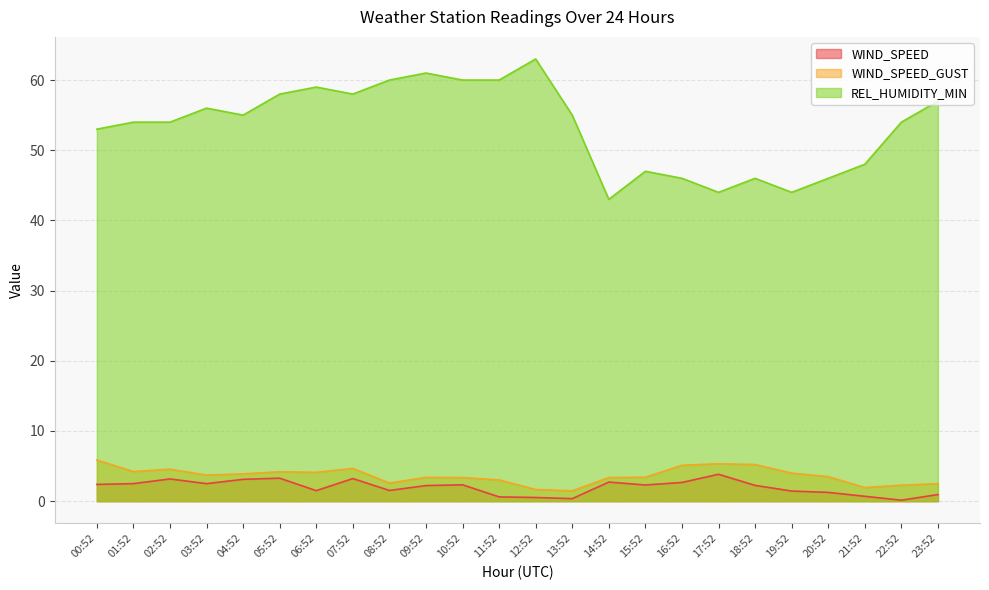

How many data points in WIND_SPEED_GUST are less than 3?

6